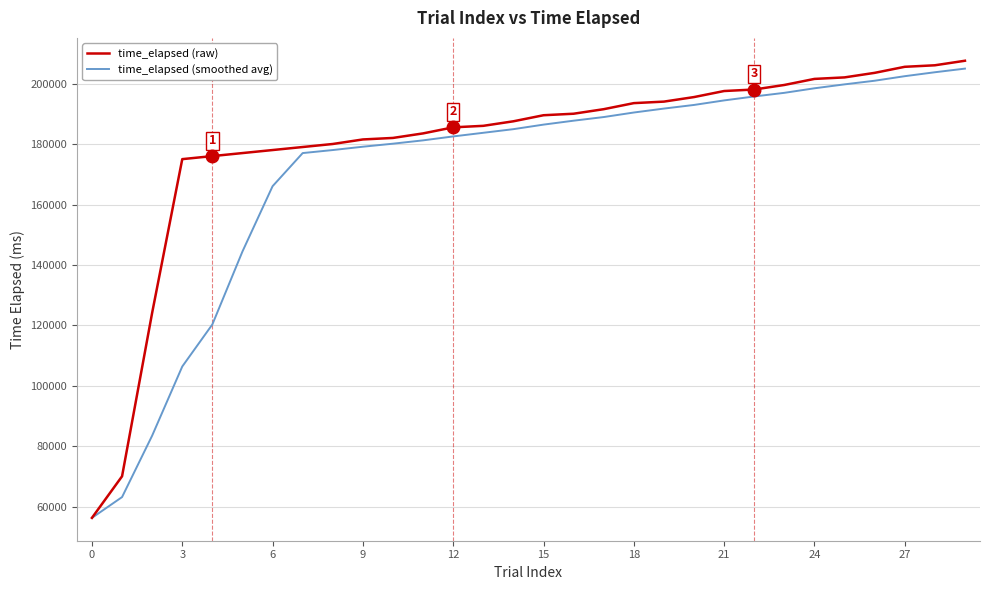

What is the average value of the time_elapsed (smoothed avg) series?

170756.7